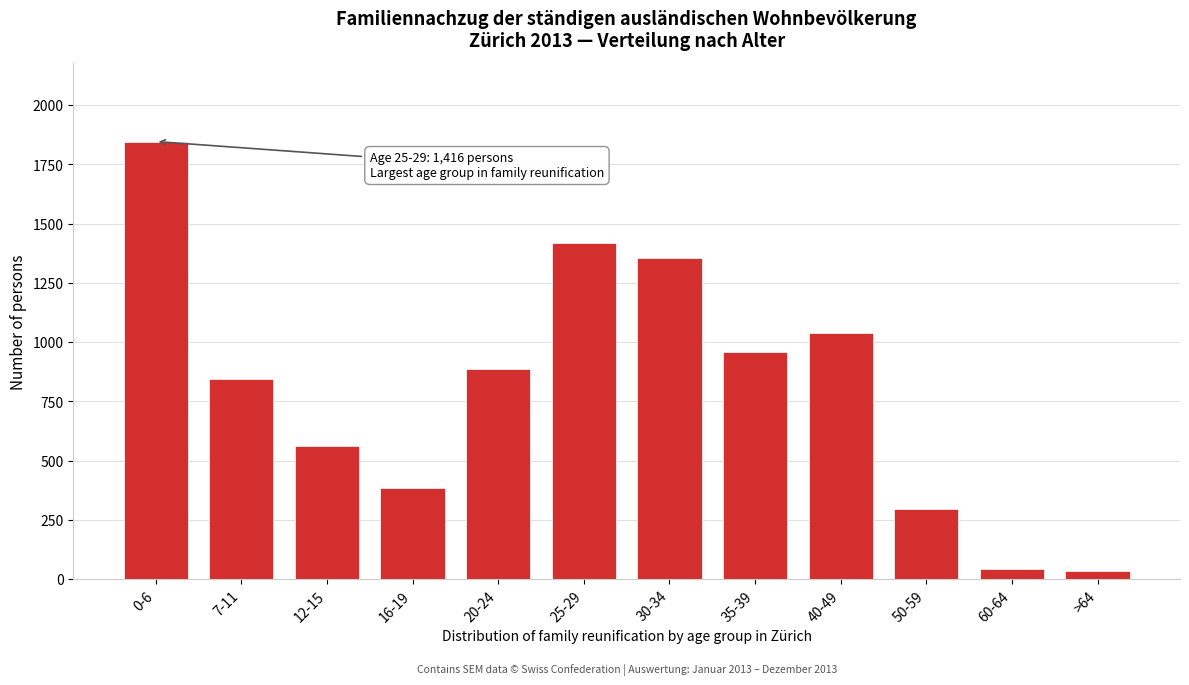

Reading left to right, extract all data points from this chart.

0-6=1846	7-11=846	12-15=562	16-19=383	20-24=887	25-29=1416	30-34=1354	35-39=958	40-49=1038	50-59=297	60-64=42	>64=33